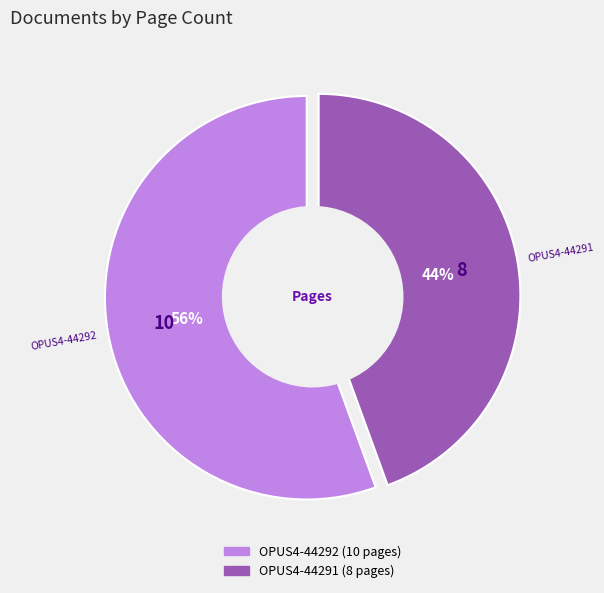

To the nearest percent, what percentage of the pie is OPUS4-44291?

44%